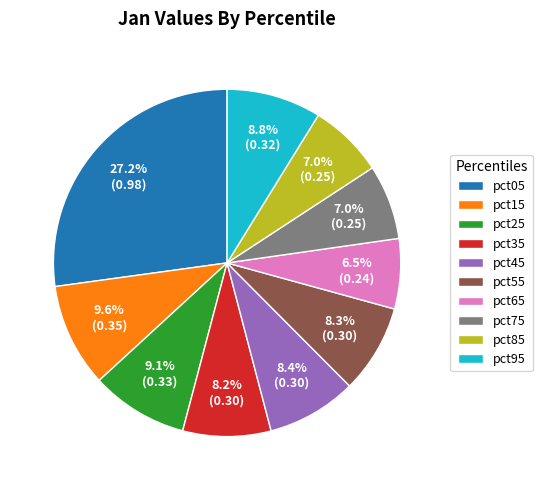

Does any single category account for the majority?

No